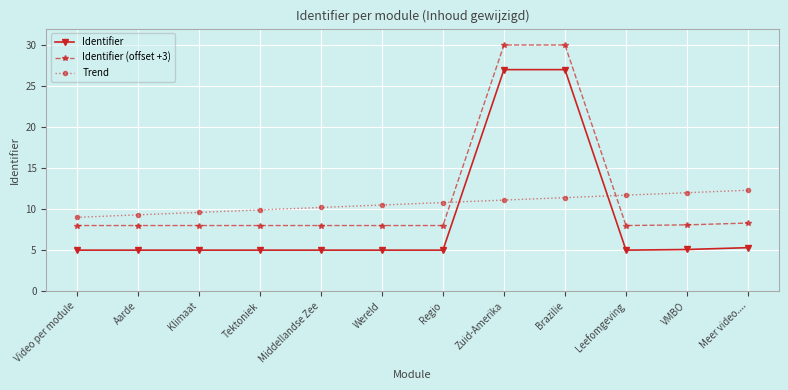

True or false: Trend and Identifier (offset +3) intersect in this chart.

True